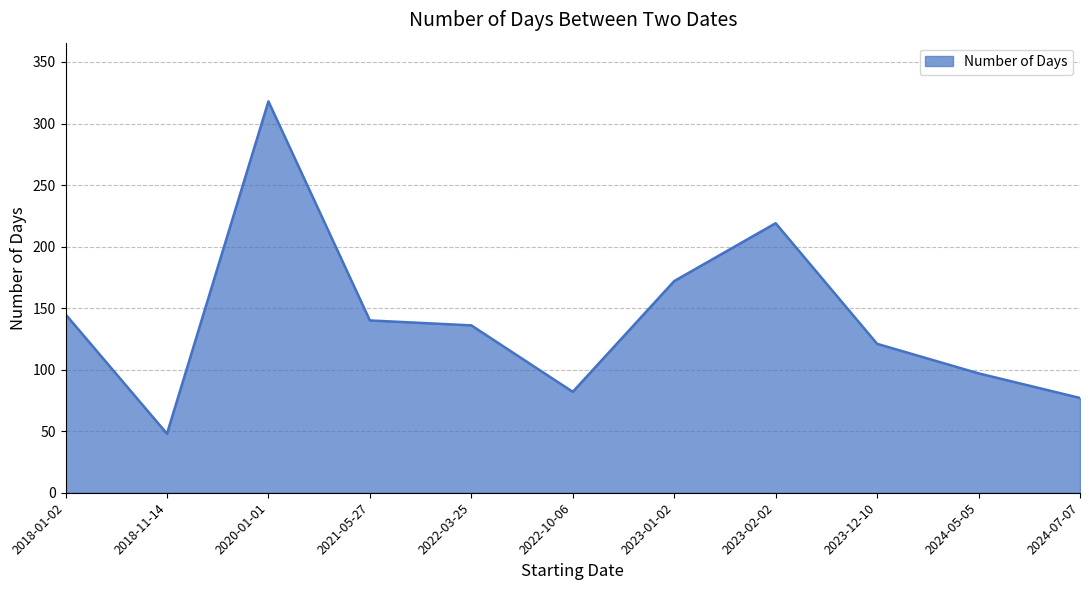

Which label corresponds to the smallest value in the chart?

2018-11-14